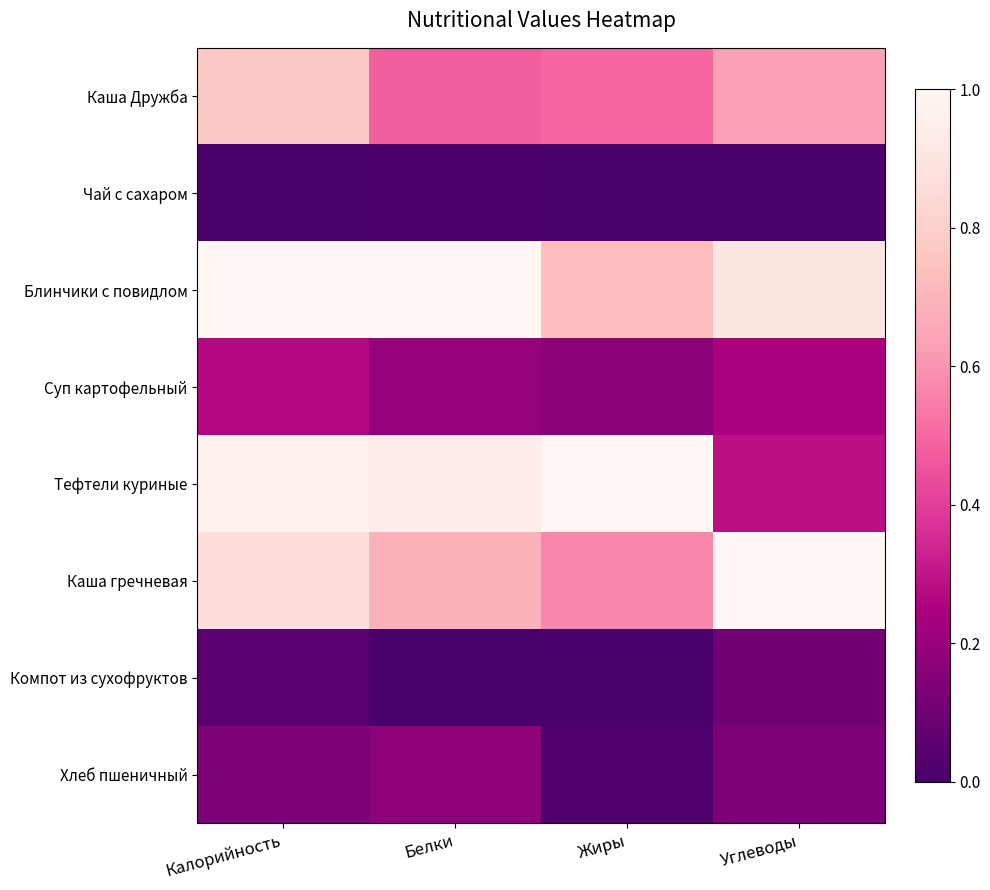

Count the number of data series in this chart.

8